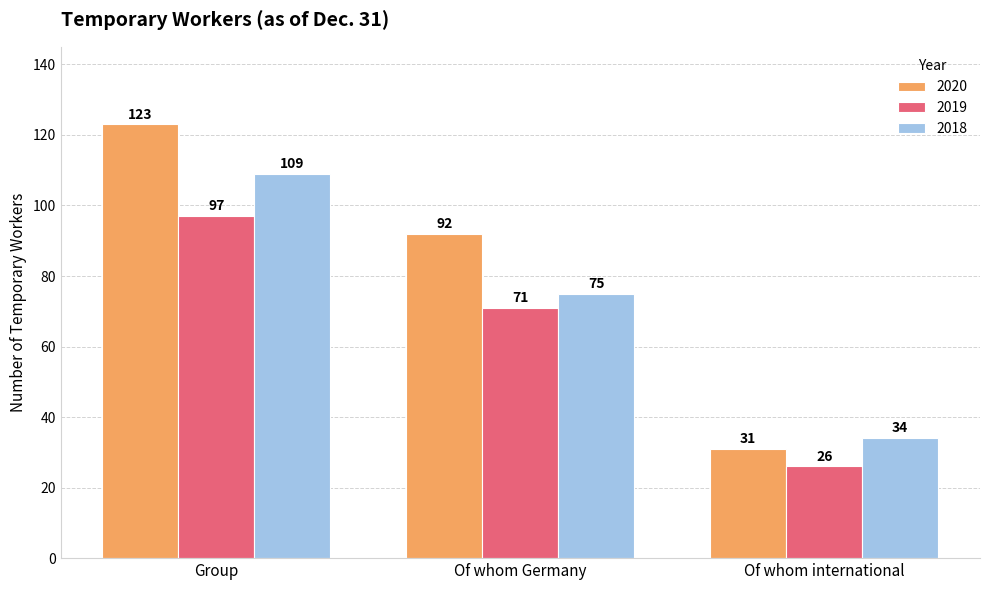

What is the maximum value shown in the chart?

123